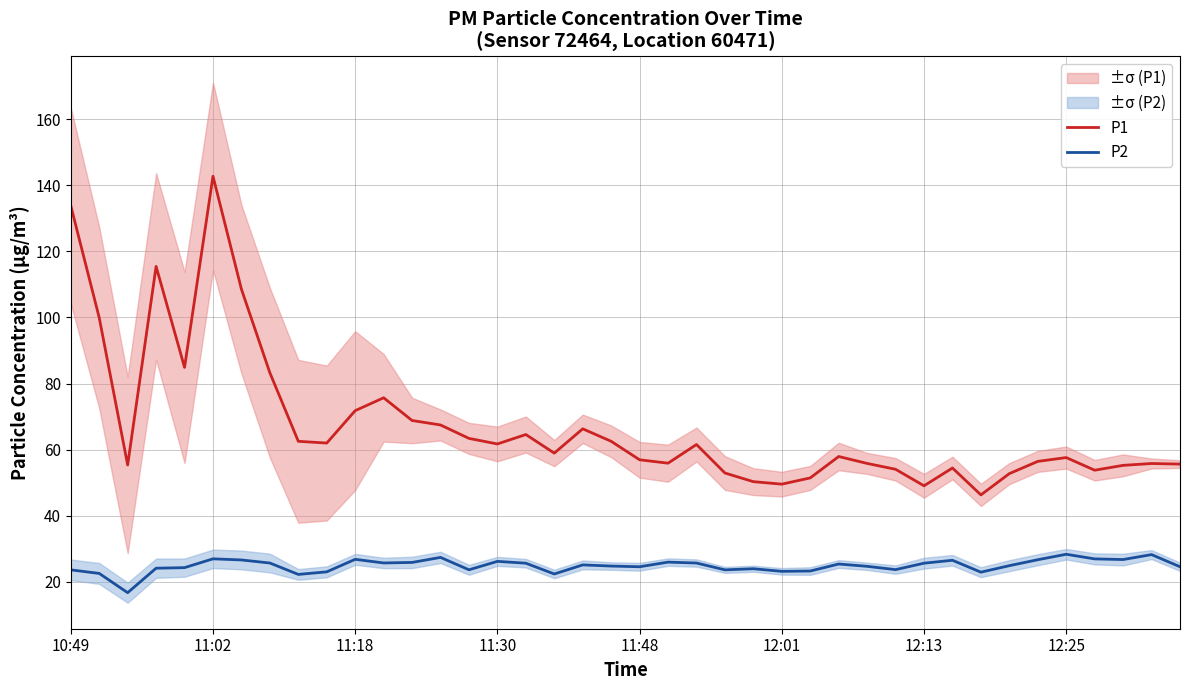

Is the value of P1 at 32 greater than the value of P2 at 32?

Yes